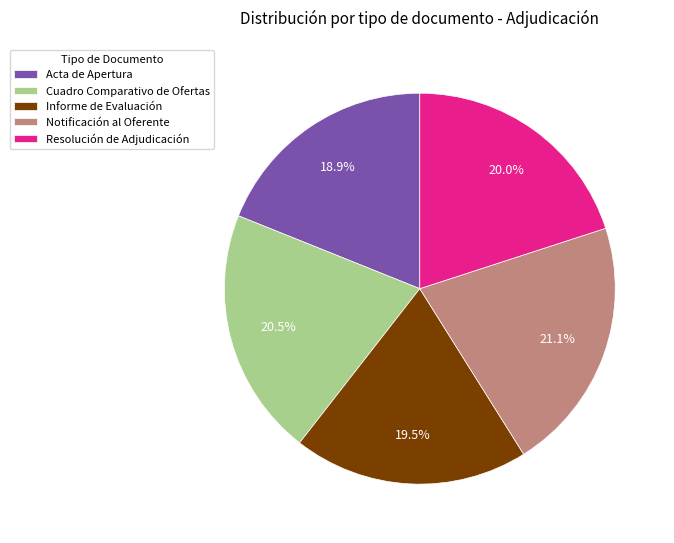

True or false: Acta de Apertura accounts for 19% of the total.

True